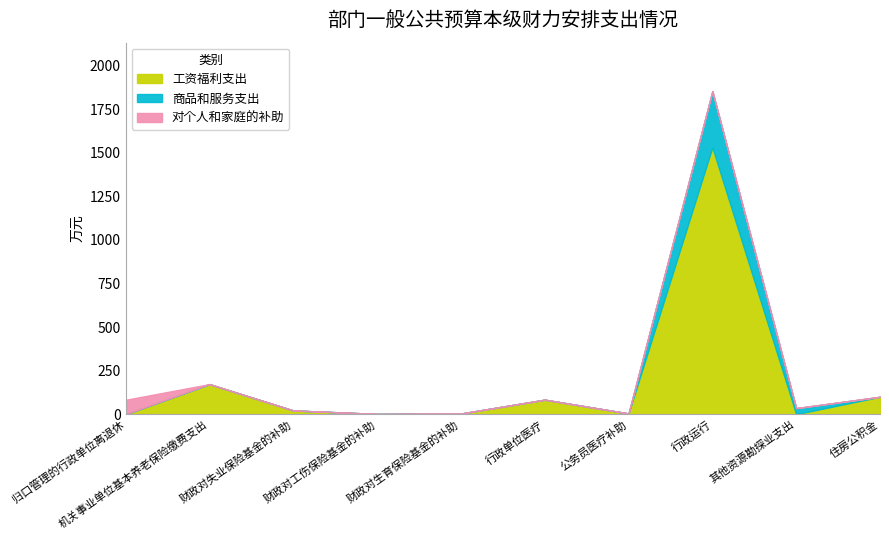

Is the value of 对个人和家庭的补助 at 行政单位医疗 greater than the value of 工资福利支出 at 机关事业单位基本养老保险缴费支出?

No